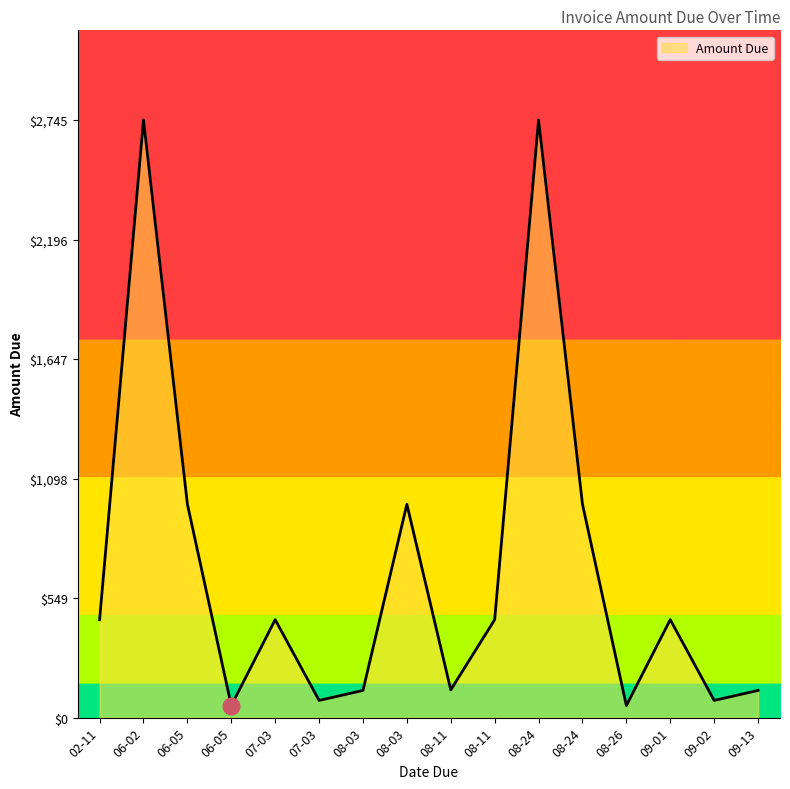

What is the average value?

679.8